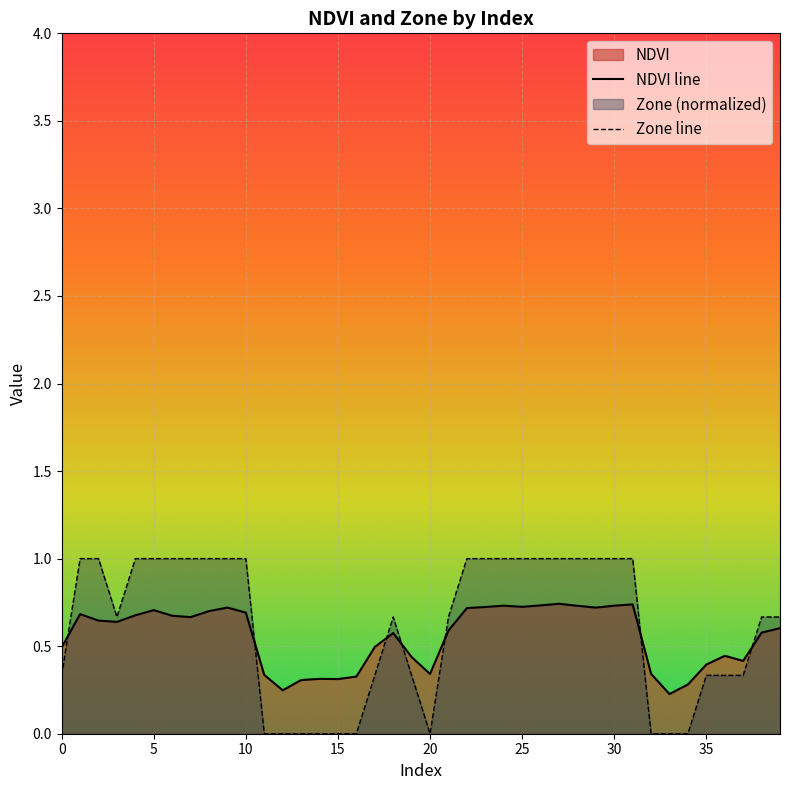

At which label does Zone line reach its minimum?

11